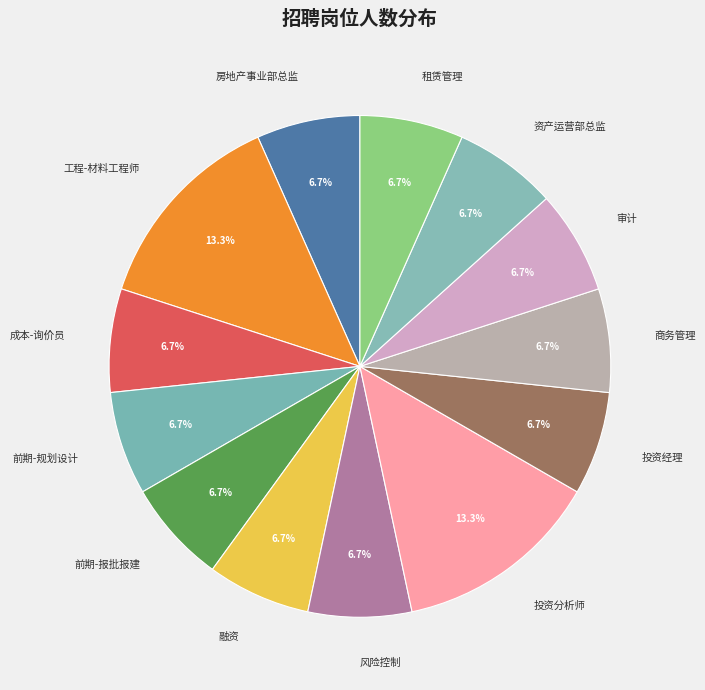

Is 风险控制 the majority of the pie?

No